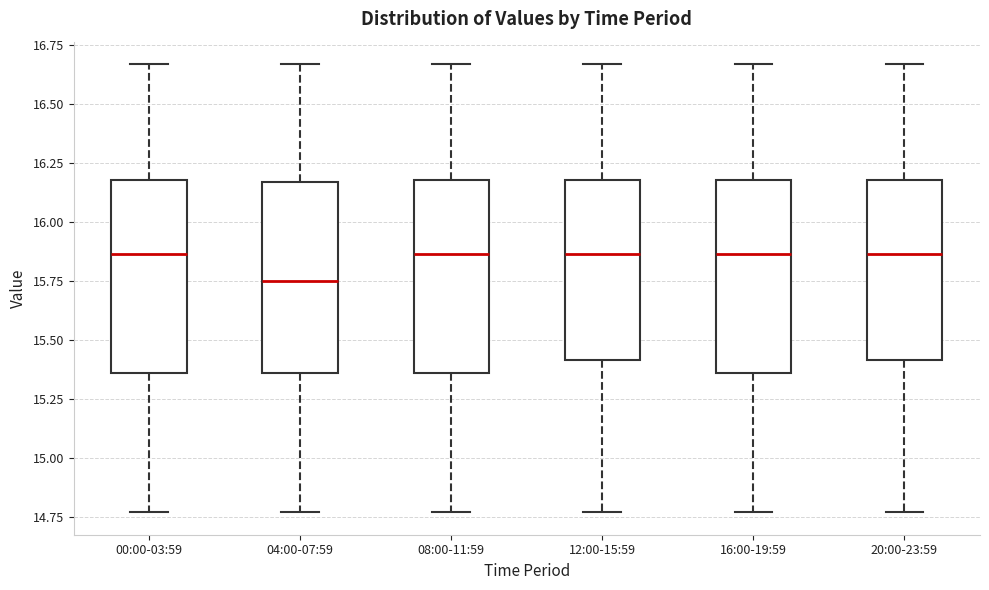

Reading left to right, transcribe this box plot: for each box, give where its median line is, the range the box spans, and where its two whiskers end, as read against the y-axis. The values are not printed on the chart, so give them approximately, as read against the axis.

00:00-03:59: median 15.85, box 15.35 to 16.20, whiskers 14.75 to 16.65
04:00-07:59: median 15.75, box 15.35 to 16.15, whiskers 14.75 to 16.65
08:00-11:59: median 15.85, box 15.35 to 16.20, whiskers 14.75 to 16.65
12:00-15:59: median 15.85, box 15.40 to 16.20, whiskers 14.75 to 16.65
16:00-19:59: median 15.85, box 15.35 to 16.20, whiskers 14.75 to 16.65
20:00-23:59: median 15.85, box 15.40 to 16.20, whiskers 14.75 to 16.65